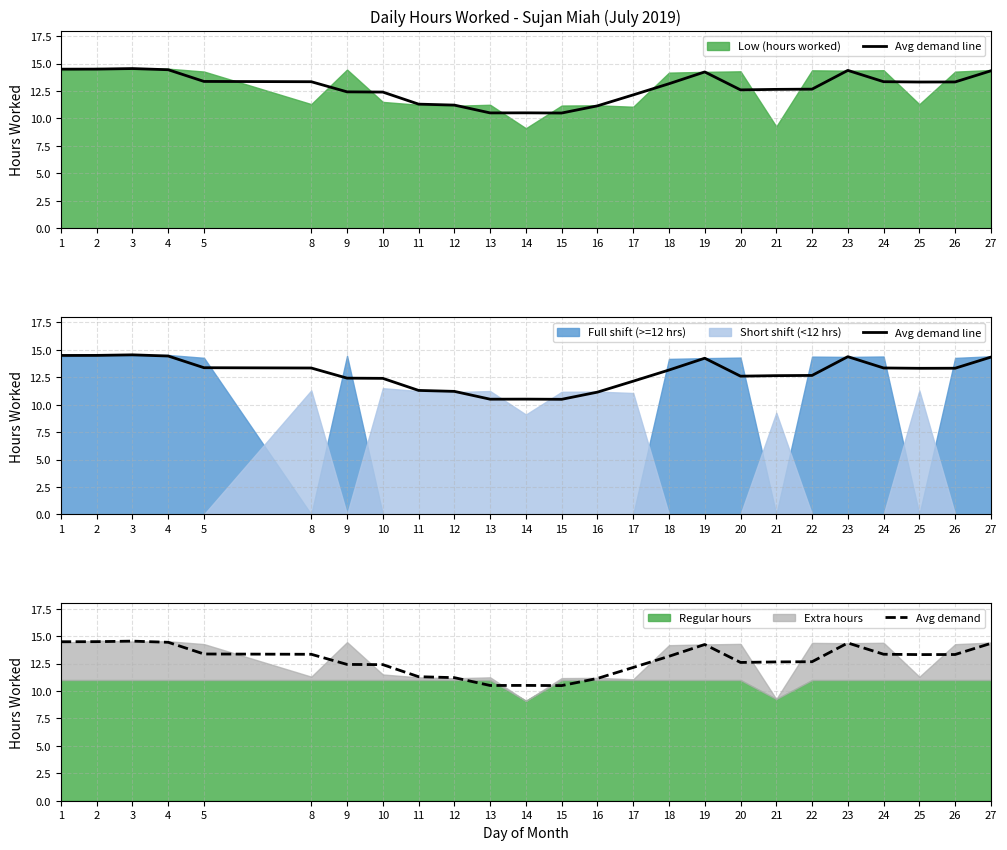

Between 9 and 21, which series saw the biggest shift?

Avg demand line